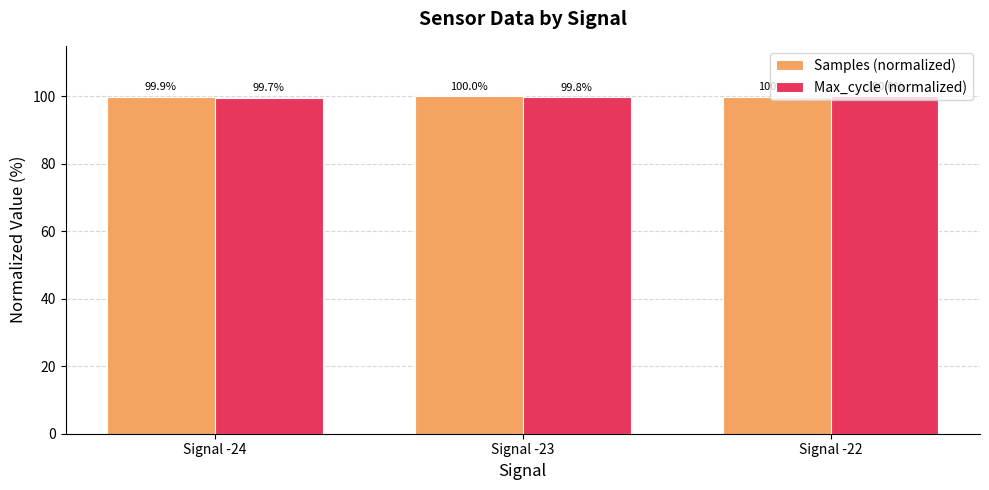

Reading left to right, list all the values displayed in this chart.

Samples (normalized): Signal -24=99.9	Signal -23=100.0	Signal -22=100.0
Max_cycle (normalized): Signal -24=99.7	Signal -23=99.8	Signal -22=100.0